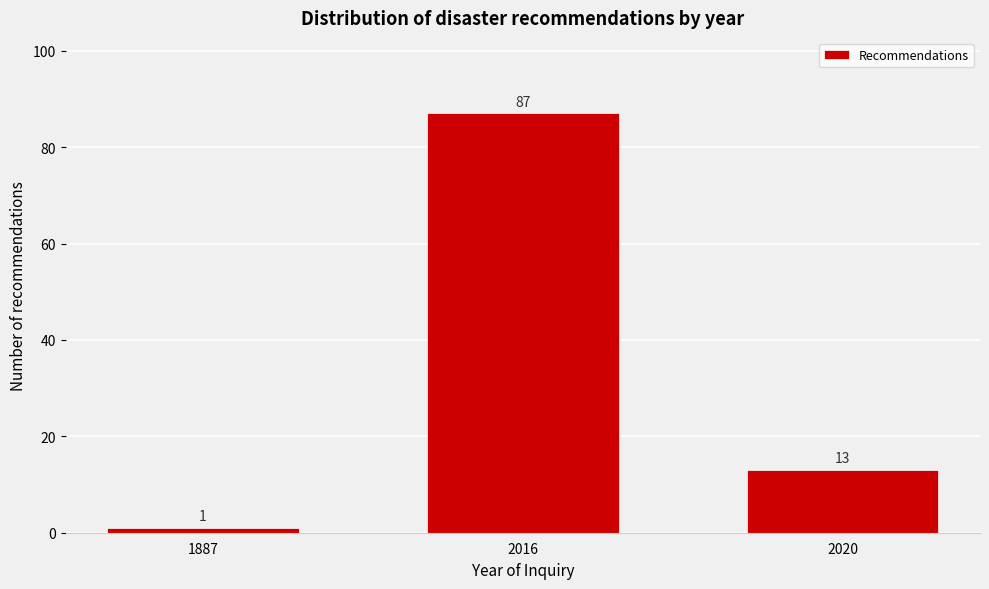

Reading right to left, what are all the values shown in this chart?

2020=13	2016=87	1887=1